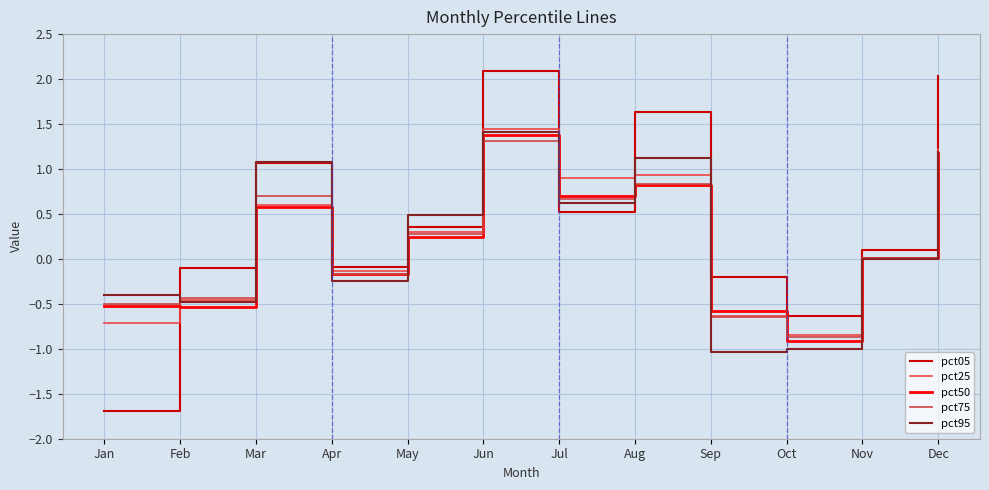

Does the chart display data point markers on the line(s)?

No